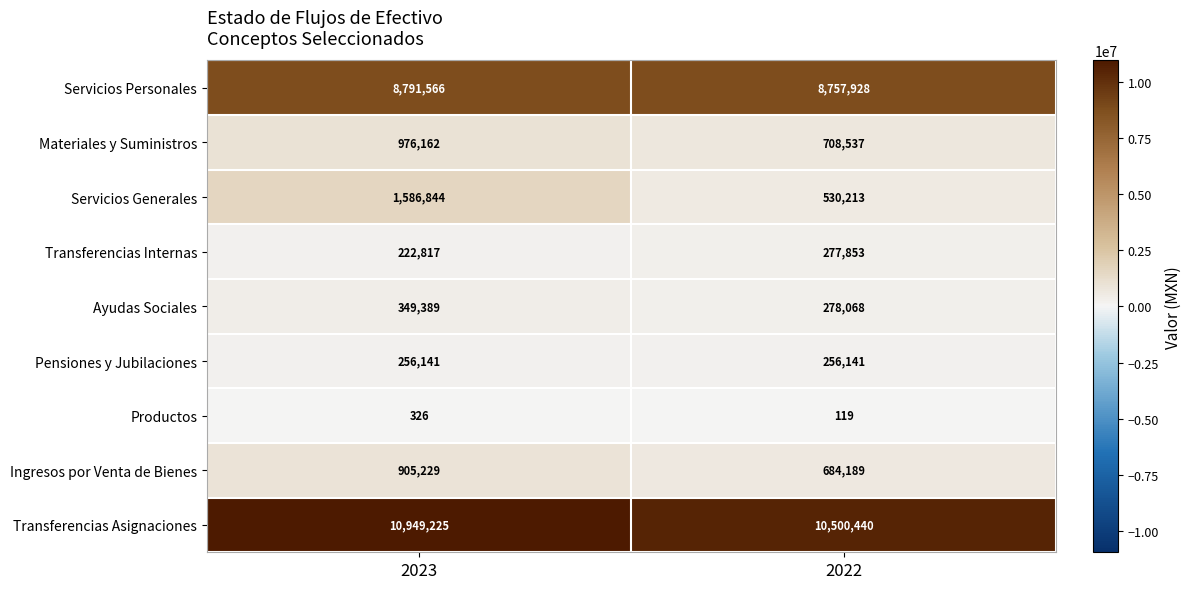

Count the number of categories in the chart.

2